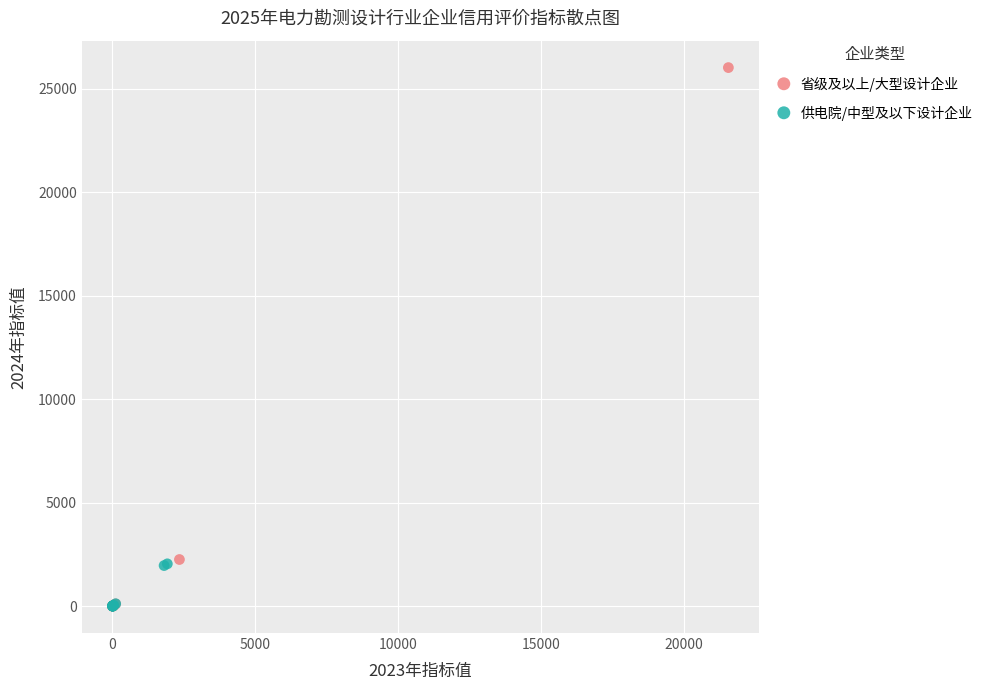

What are all the series names shown in the legend?

省级及以上/大型设计企业, 供电院/中型及以下设计企业